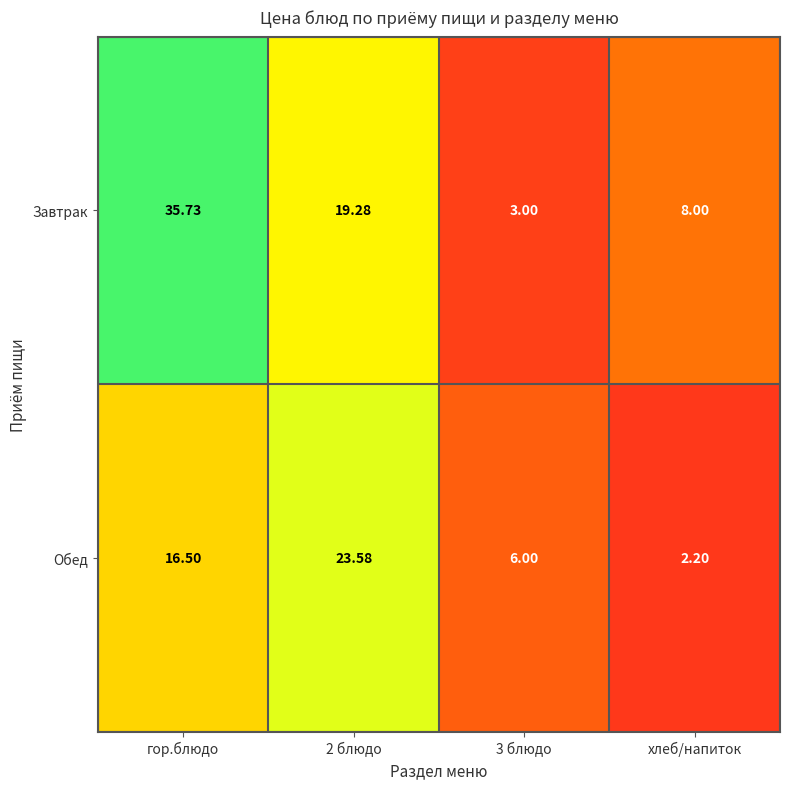

Which series has the widest spread of values?

Завтрак